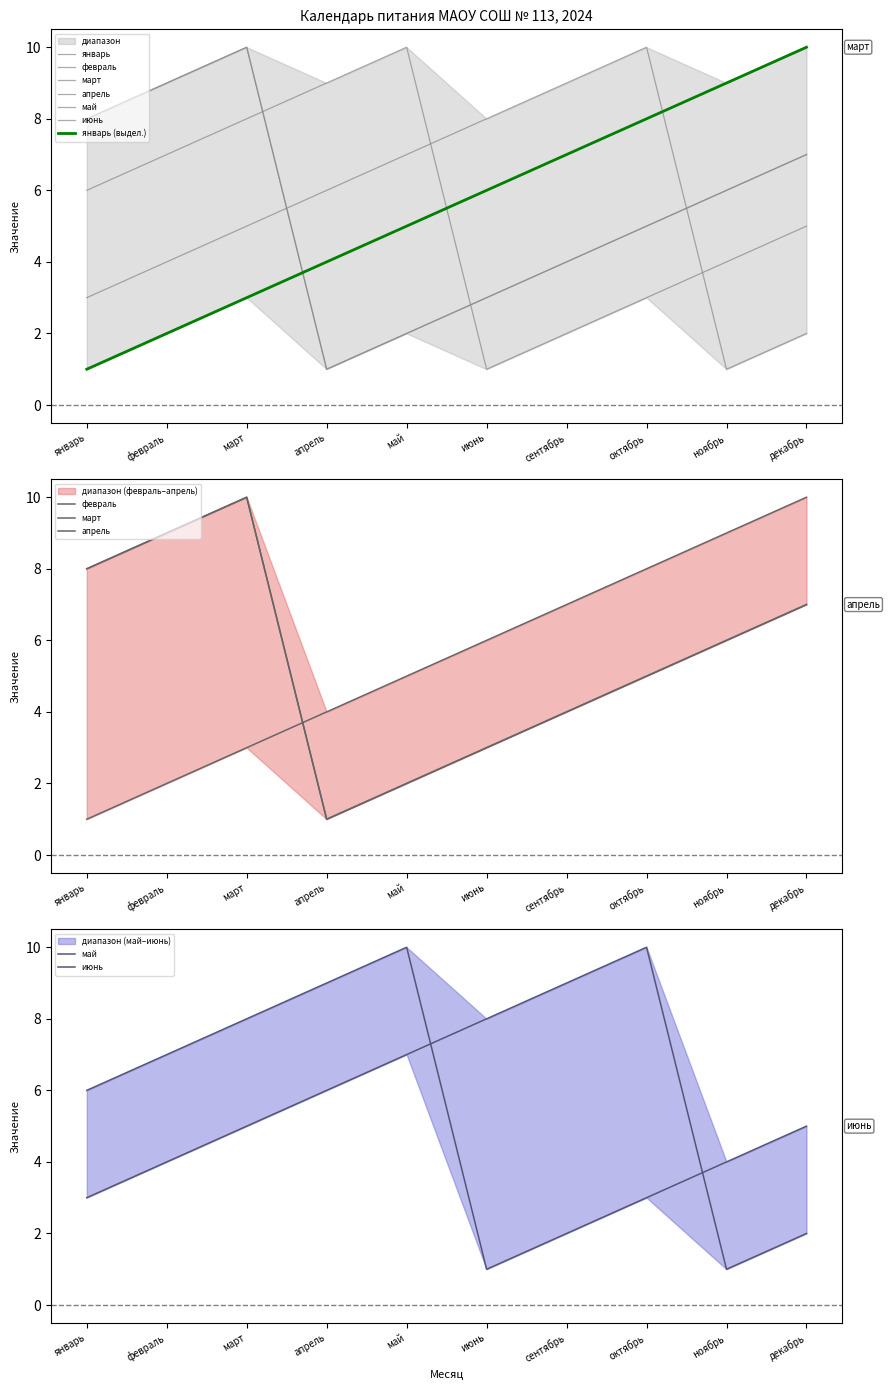

What is the value of the июнь point at the 2nd from the left?

7